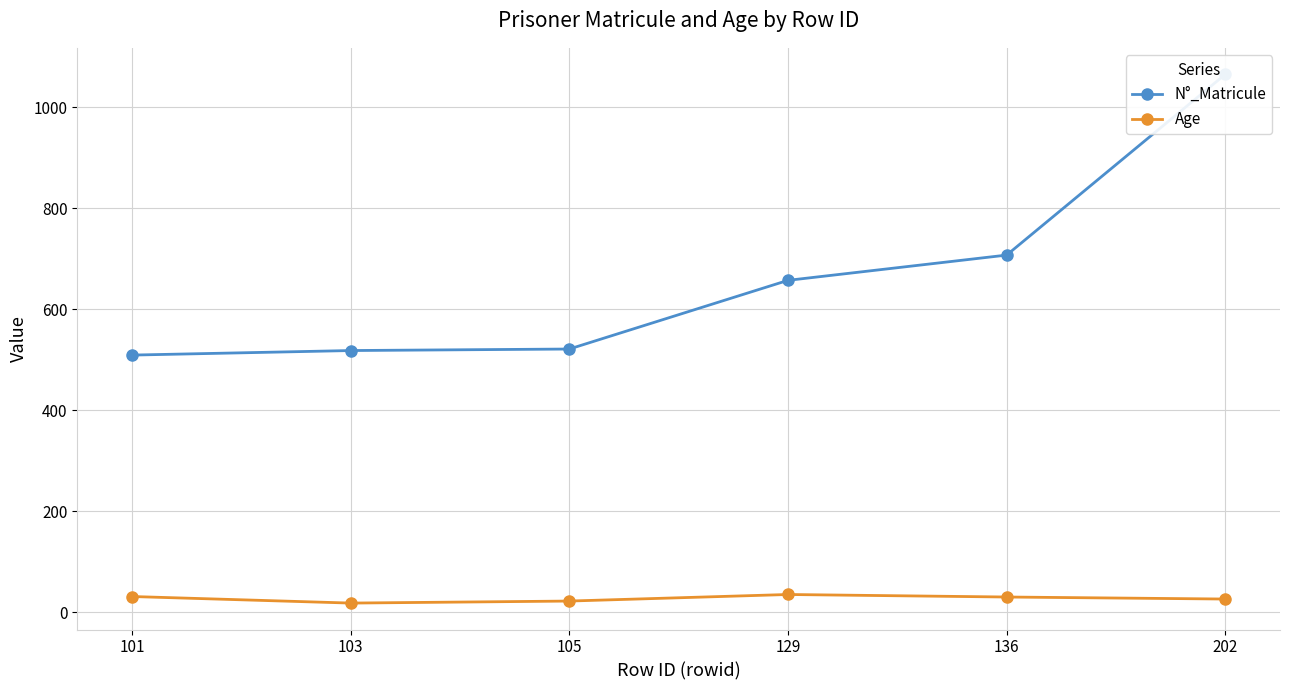

True or false: N°_Matricule has a value of 509 at 101.

True